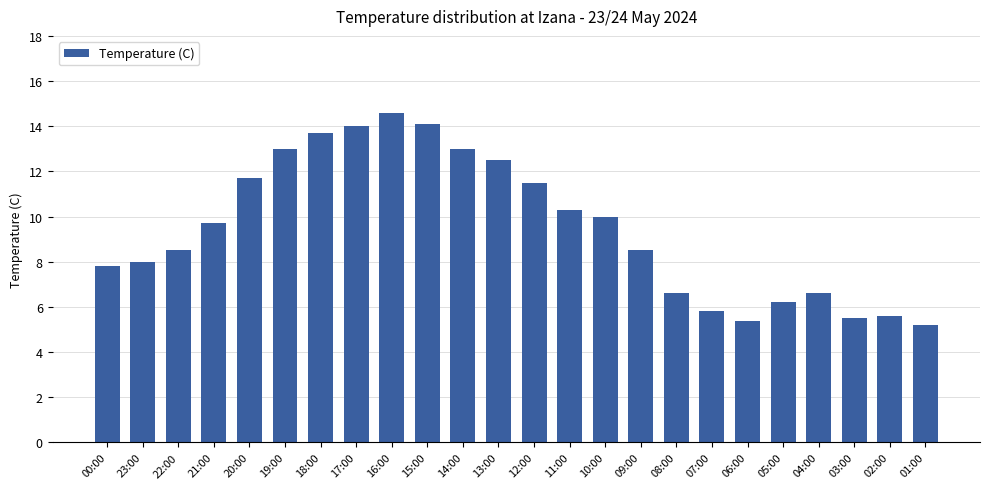

What is the approximate value at 22:00?

8.5